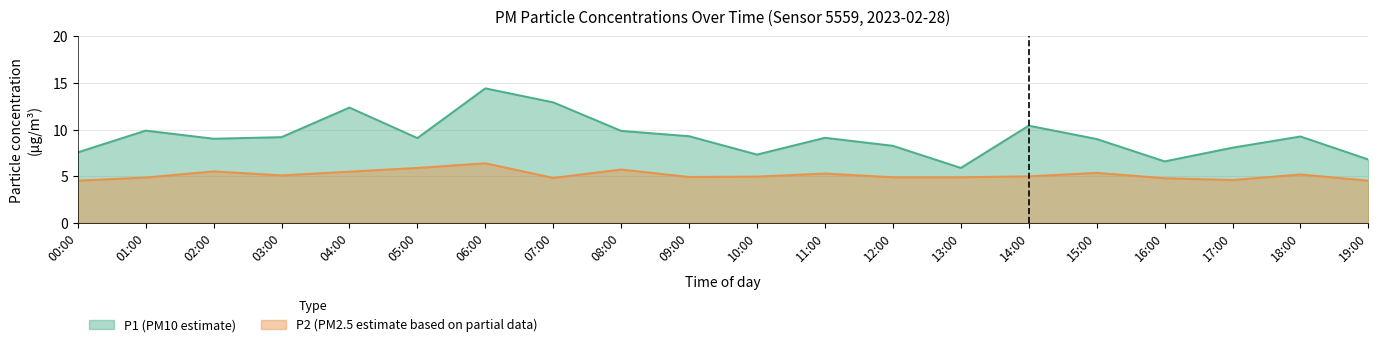

How many data points in P1 are less than 9?

7